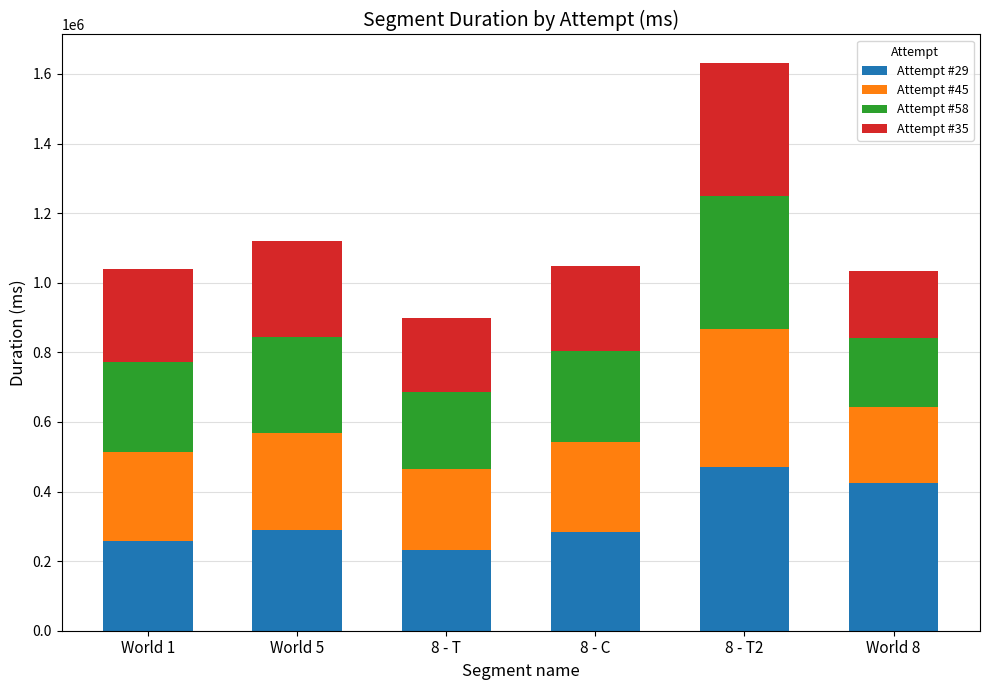

What is the maximum value for Attempt #29?

469972